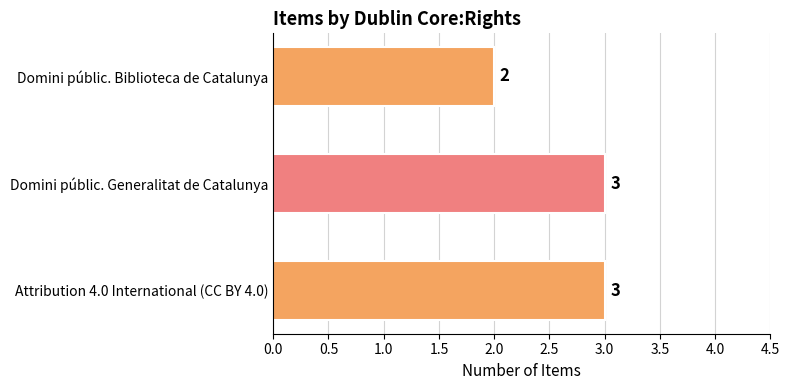

What is the greatest value displayed?

3